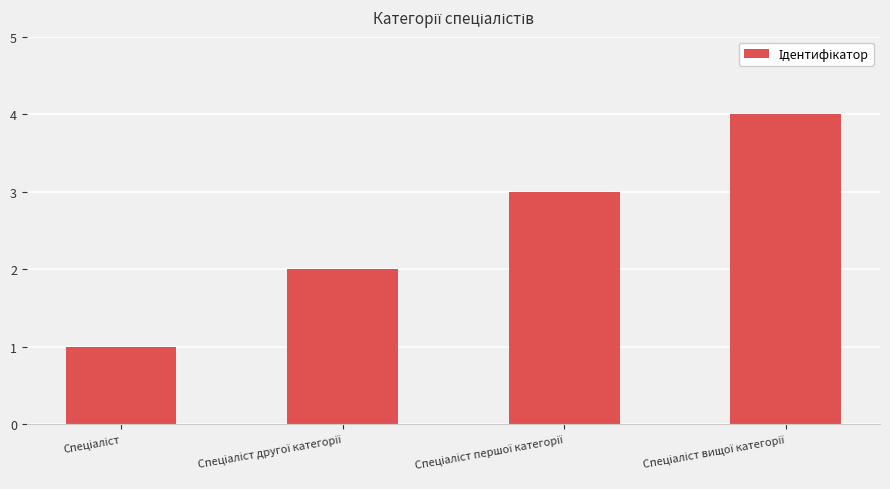

What is the sum of all values?

10